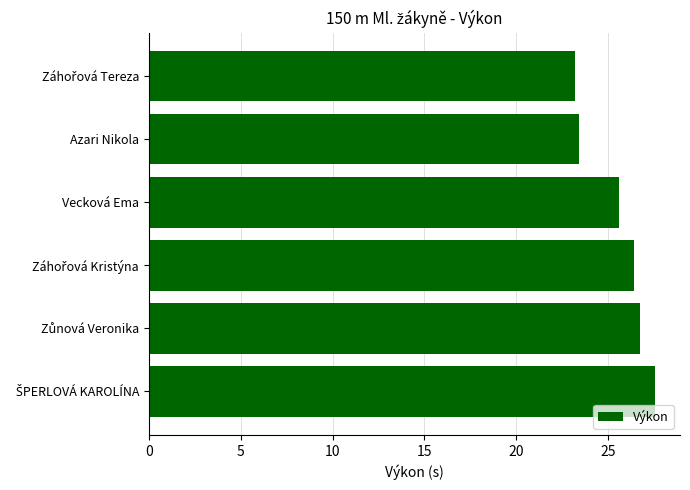

What is the label of the 3rd bar from the top?

Vecková Ema